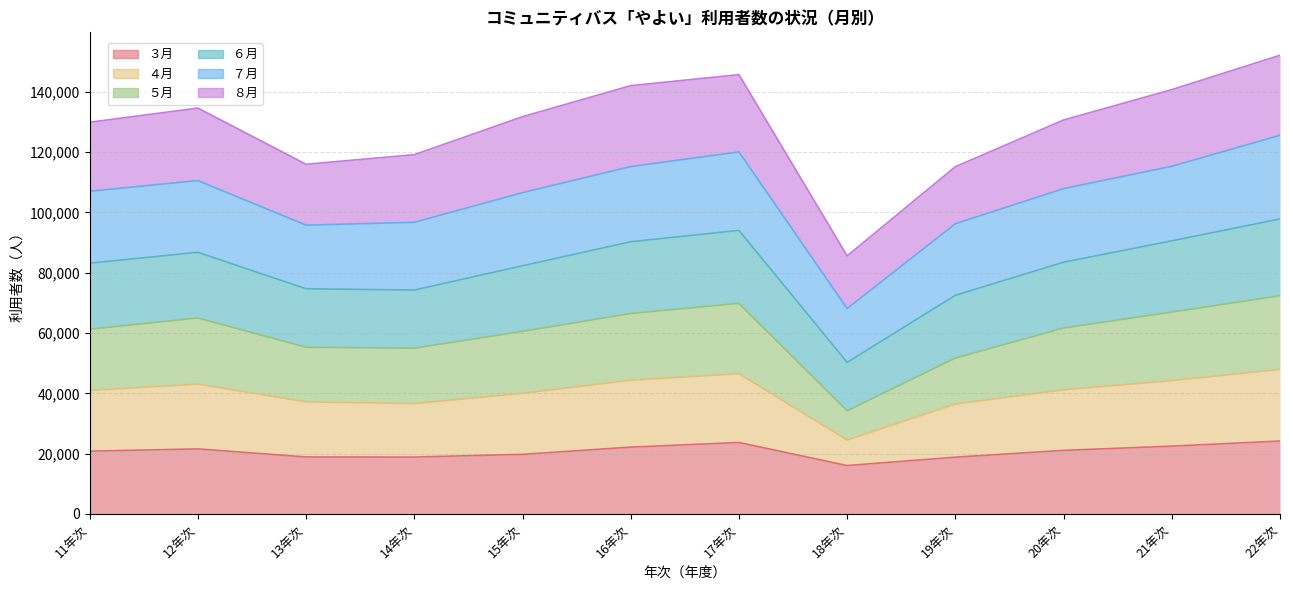

Where is ３月 nearest to the value 20115?

15年次